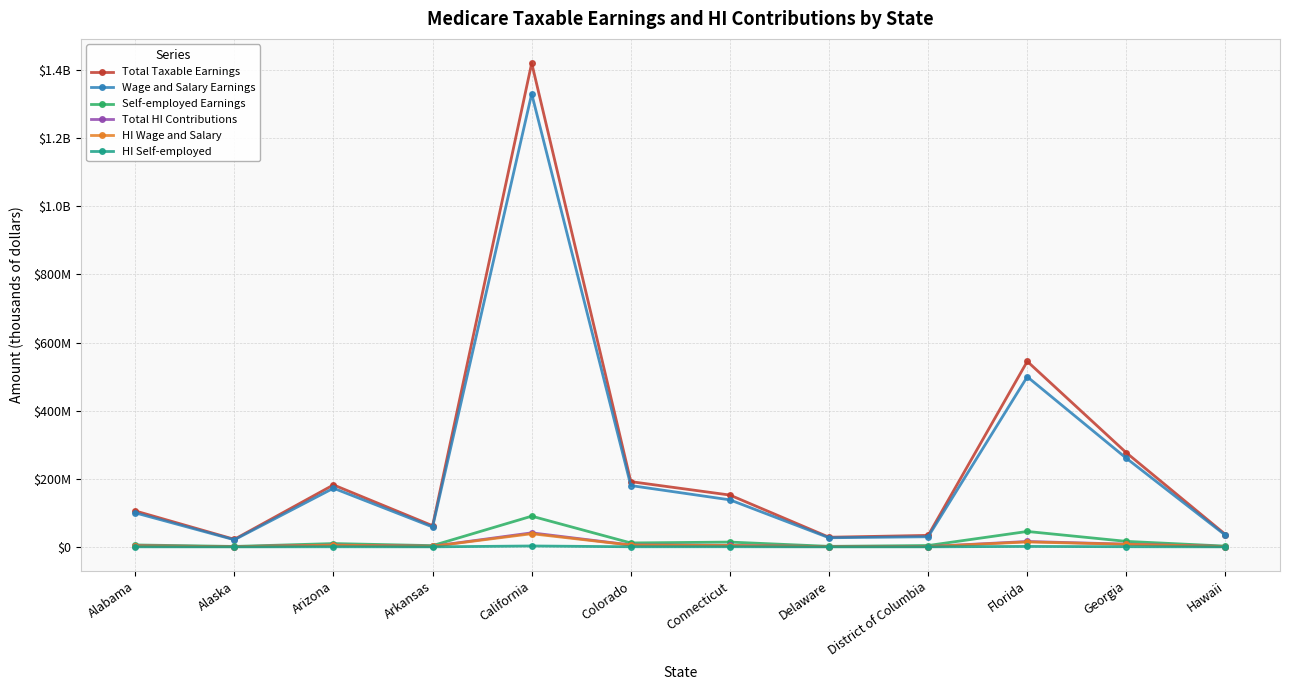

Does the chart have visible grid lines?

Yes